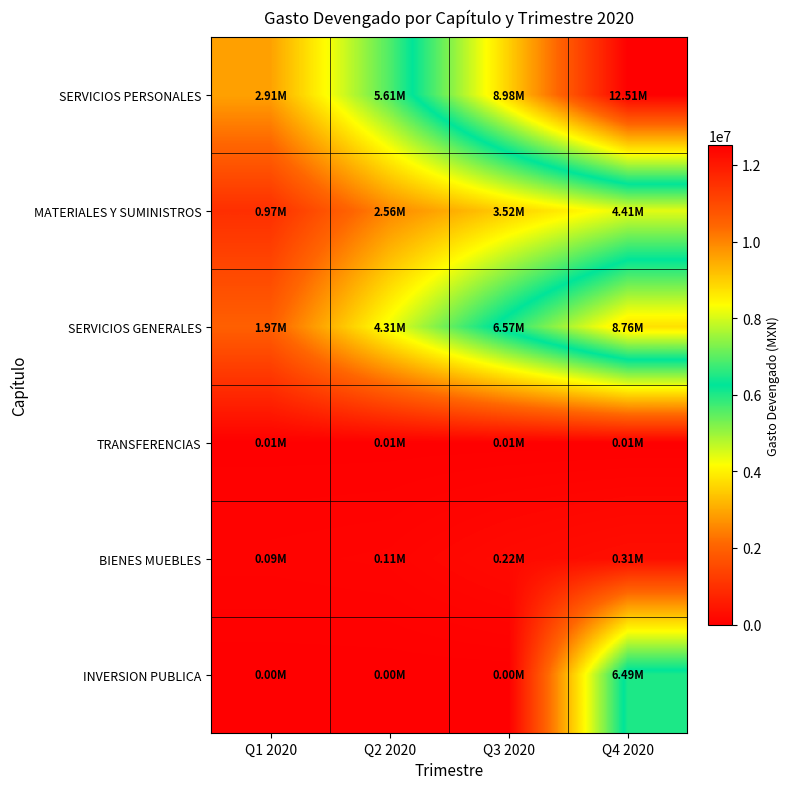

How many distinct data groups are displayed?

6